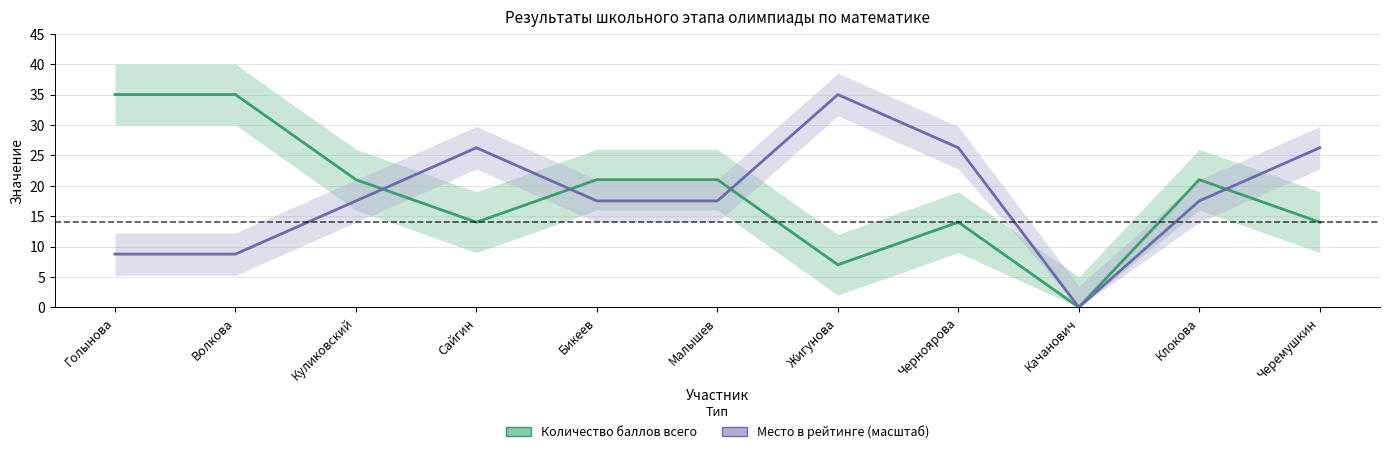

What is the difference between the second highest and second lowest values in the Место в рейтинге (масштаб) series?

17.5